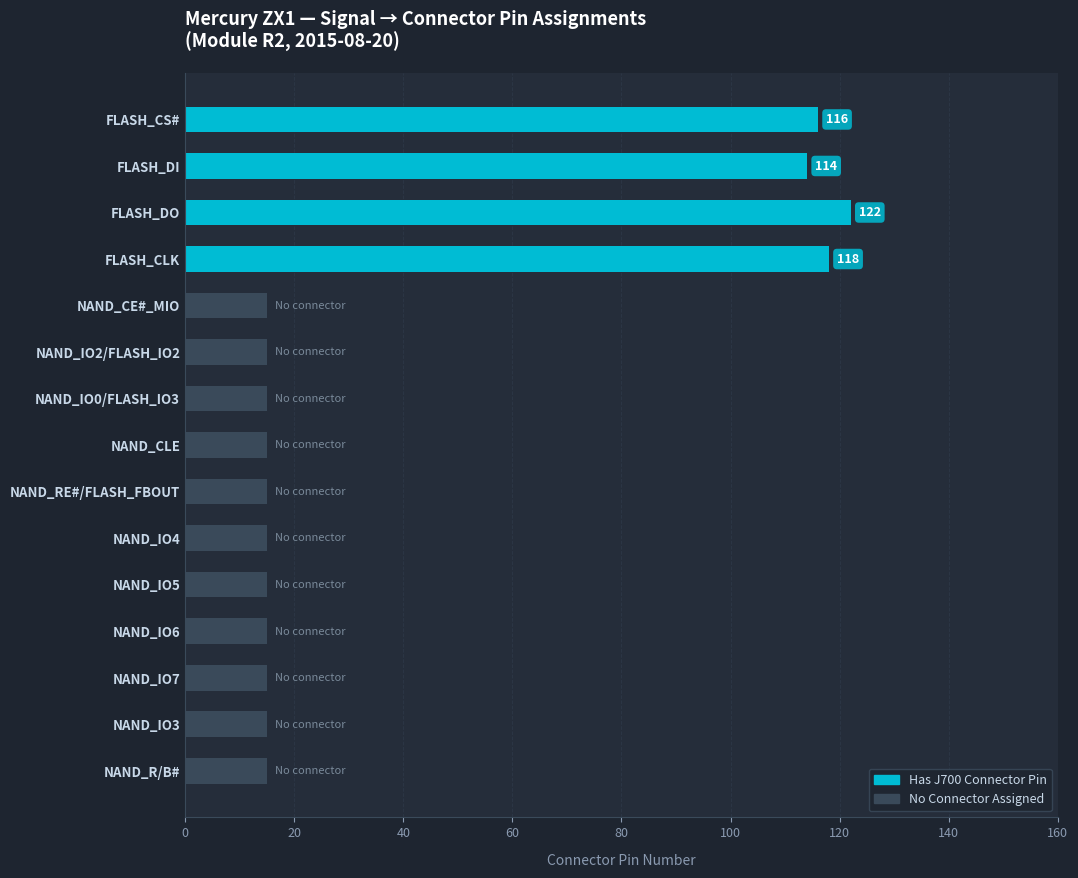

Approximately how many times larger is the value at FLASH_CLK compared to FLASH_DI?

1.0